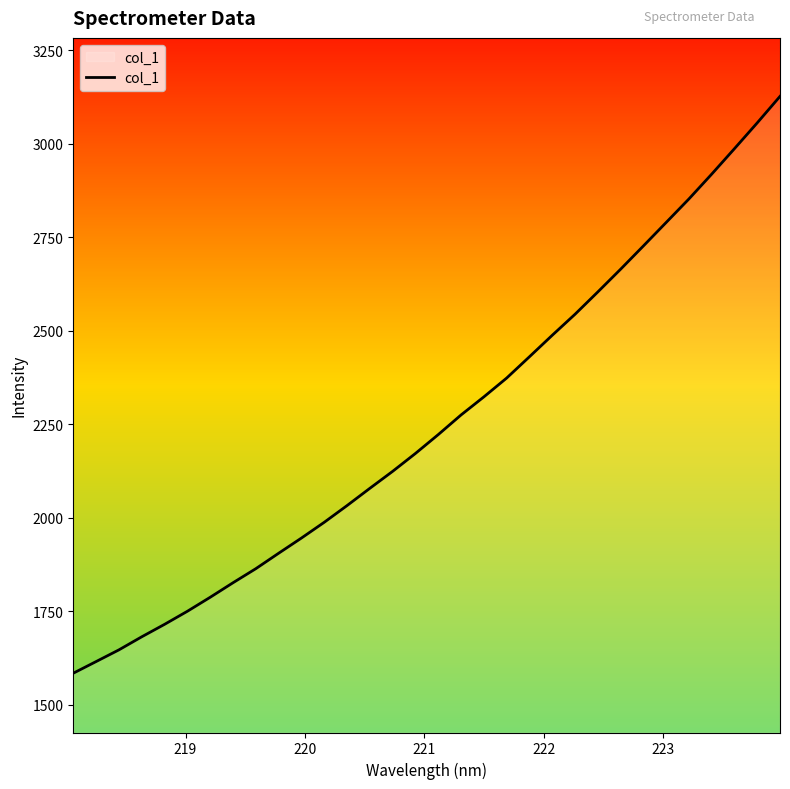

What is the maximum value shown in the chart?

3126.2